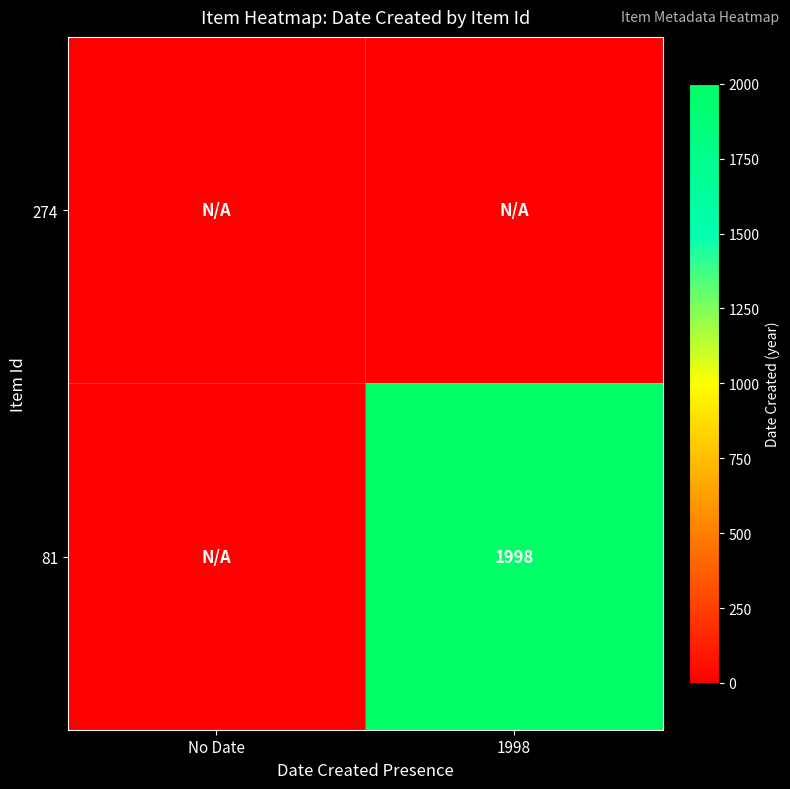

The value of 81 at 1998 is 1998. True or false?

True